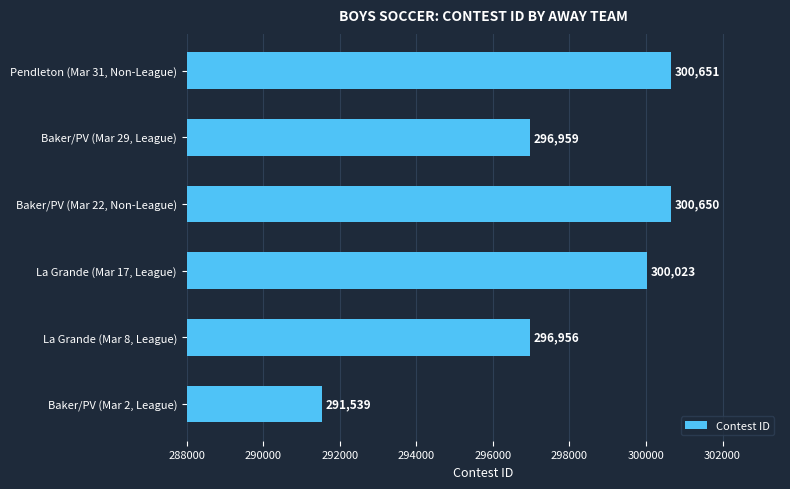

Which label corresponds to the smallest value in the chart?

Baker/PV (Mar 2, League)